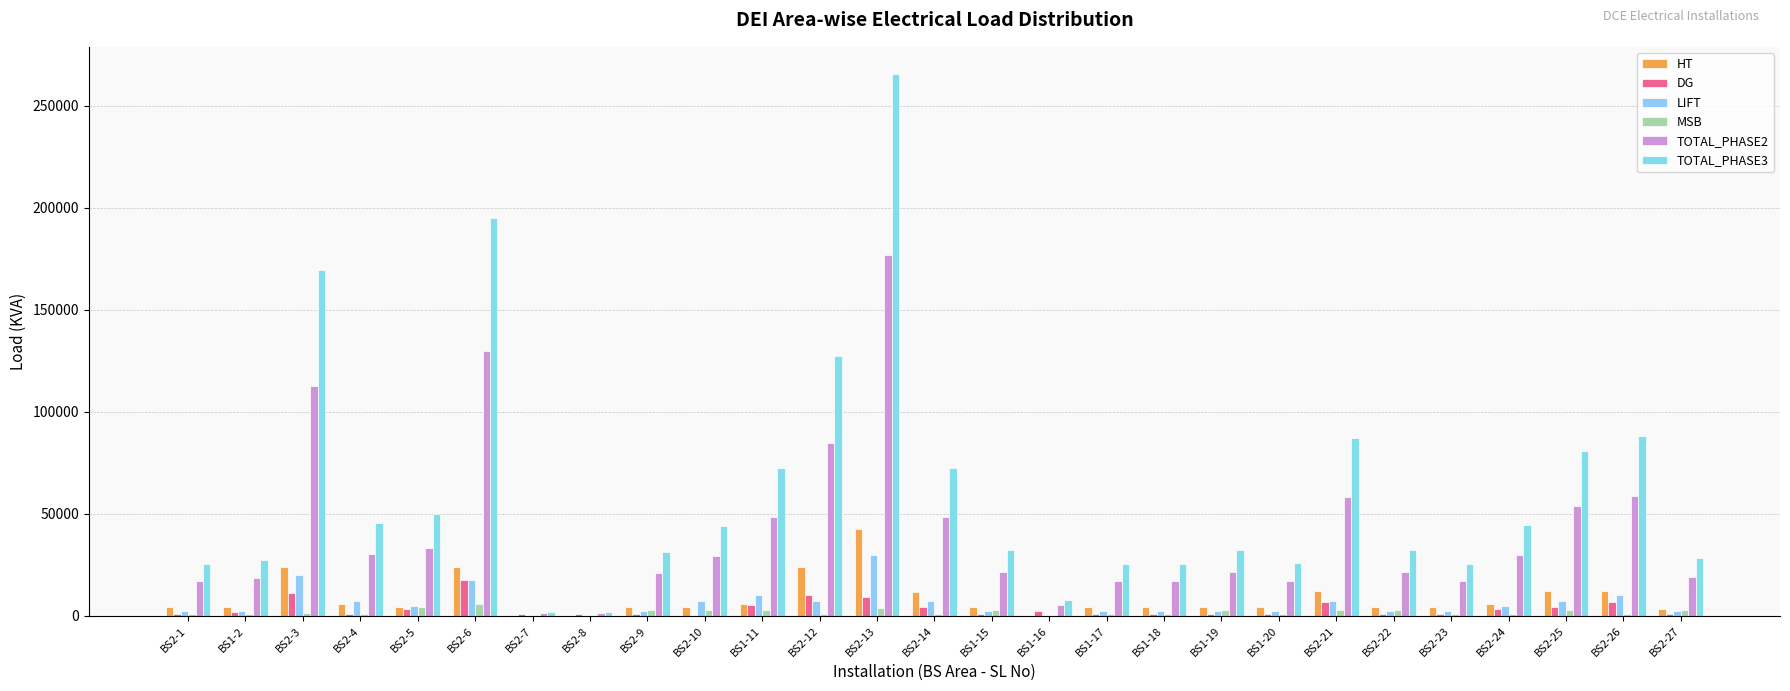

Is it true that TOTAL_PHASE2 equals 33332 at BS2-9?

False